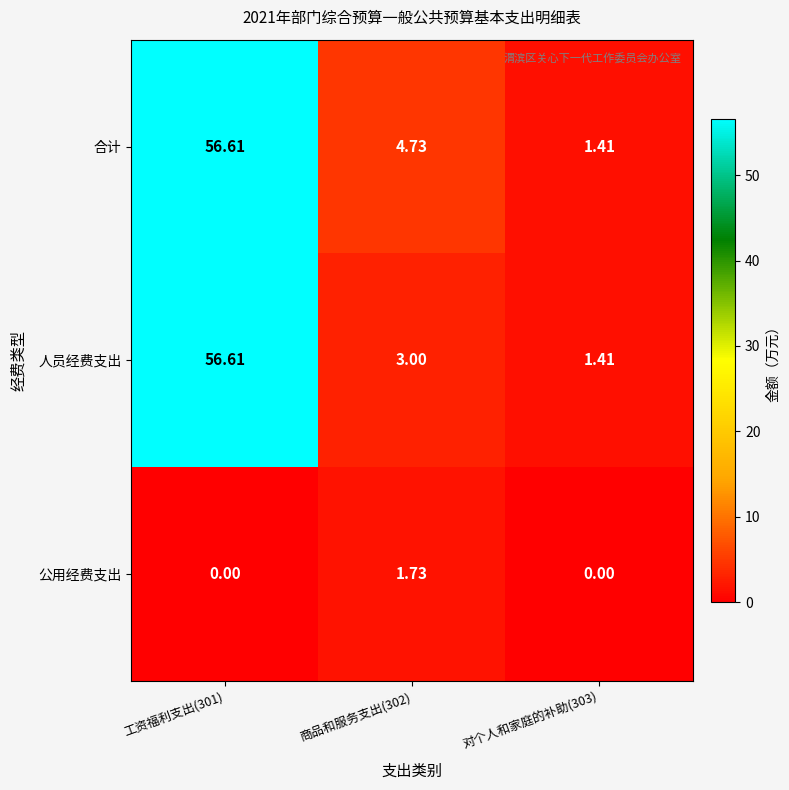

Rank the series at 商品和服务支出(302) from highest to lowest value.

合计, 人员经费支出, 公用经费支出